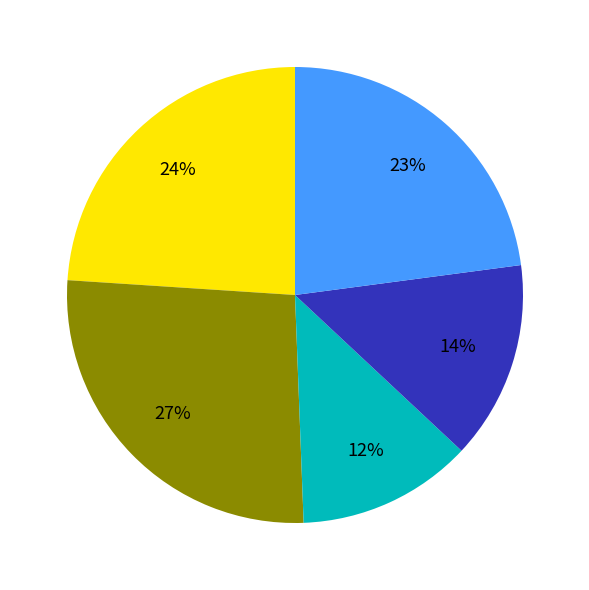

Count the number of slices in the pie.

5